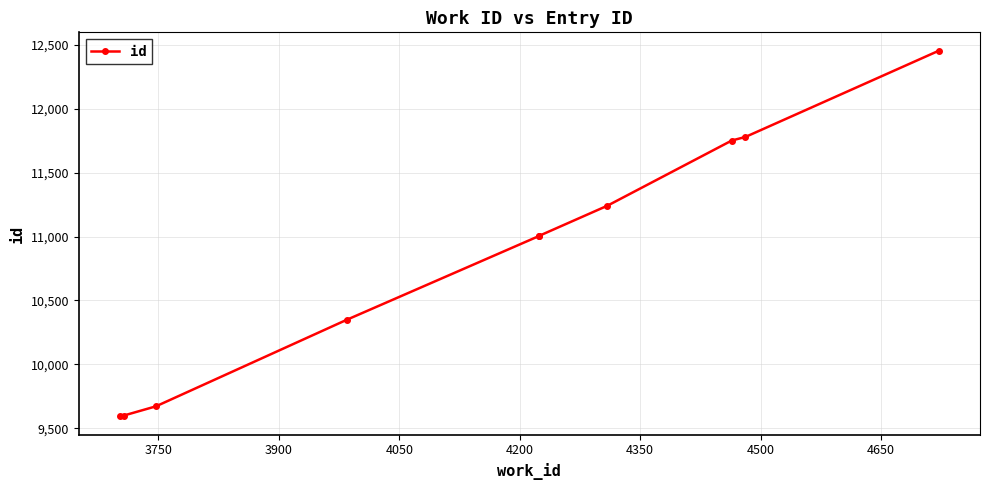

What is the maximum value shown in the chart?

12457